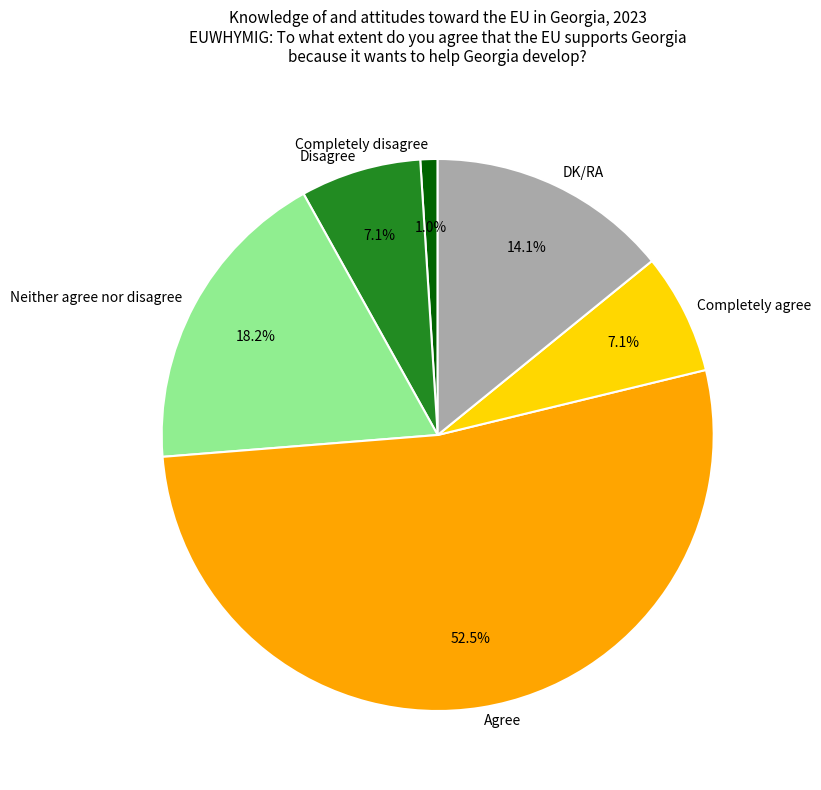

Combined, what portion of the pie is Completely agree and Agree?

59.6%